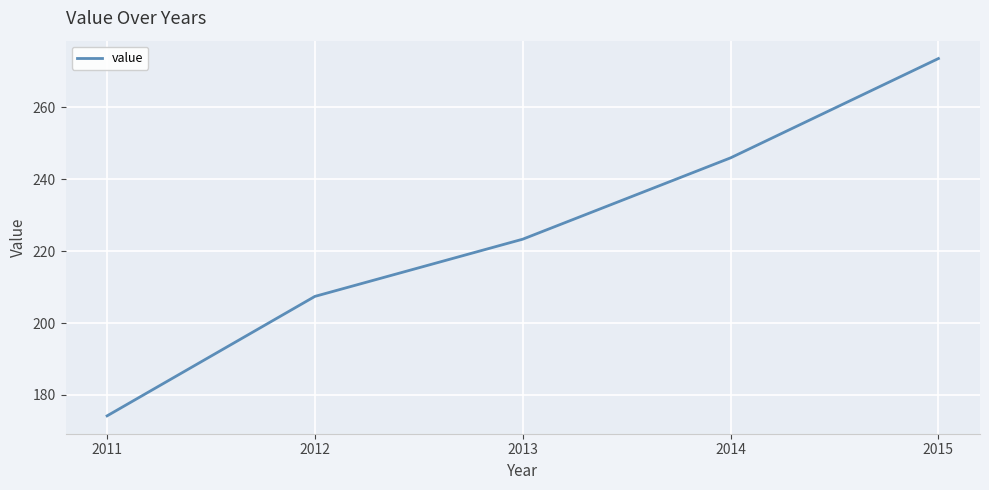

List the labels in order of value, smallest first.

2011, 2012, 2013, 2014, 2015